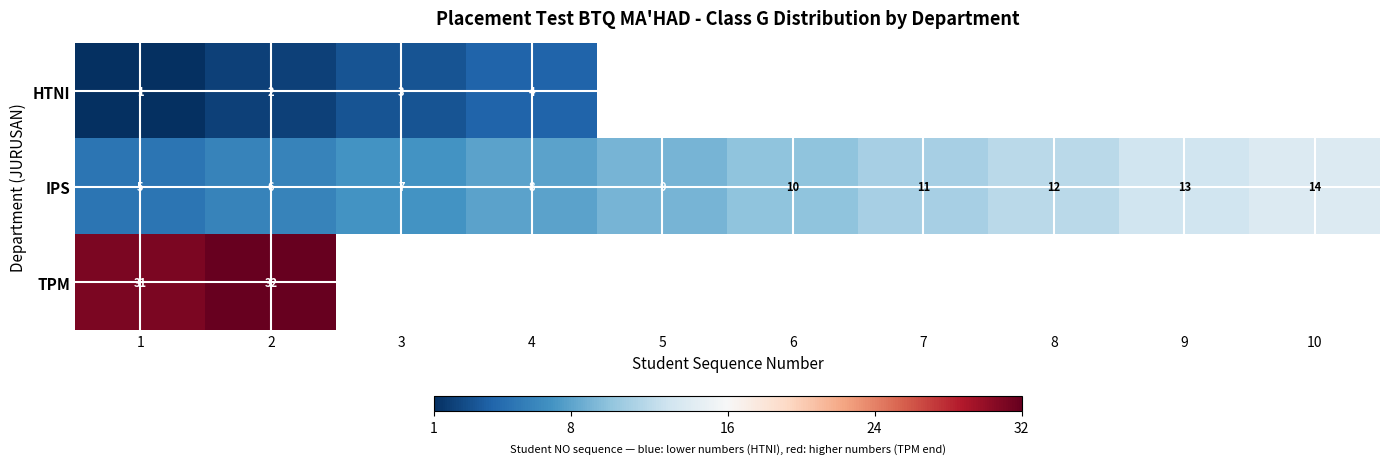

What is the spread (max minus min) of values at 2?

30